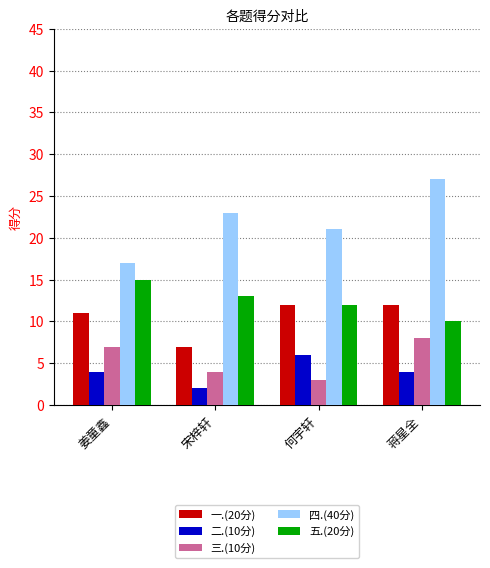

What is the greatest value displayed?

27